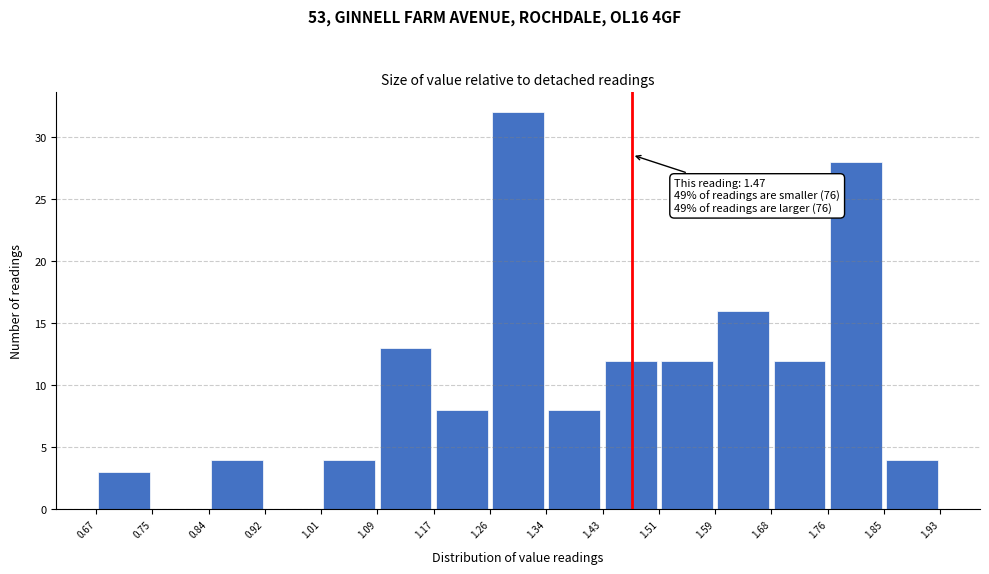

Over which range of the x-axis is the bar tallest?

1.26 to 1.34